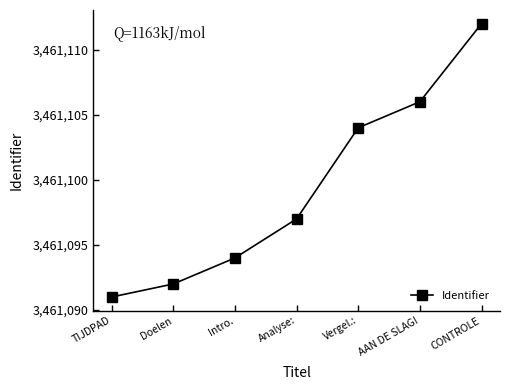

List the labels in order of value, smallest first.

TIJDPAD, Doelen, Intro., Analyse:, Vergel.:, AAN DE SLAG!, CONTROLE